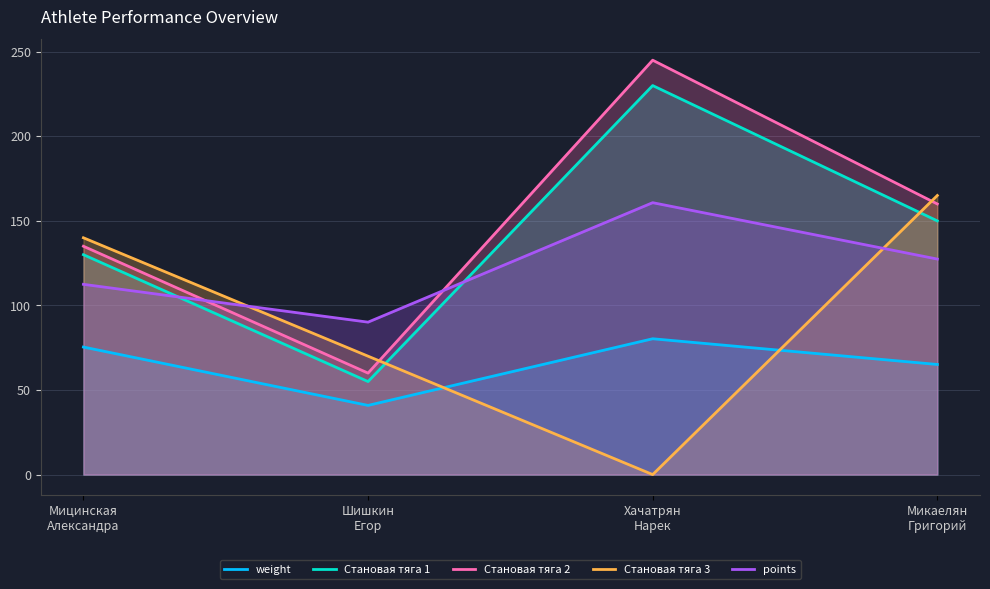

What is the difference between the highest and lowest values at Хачатрян
Нарек?

245.0